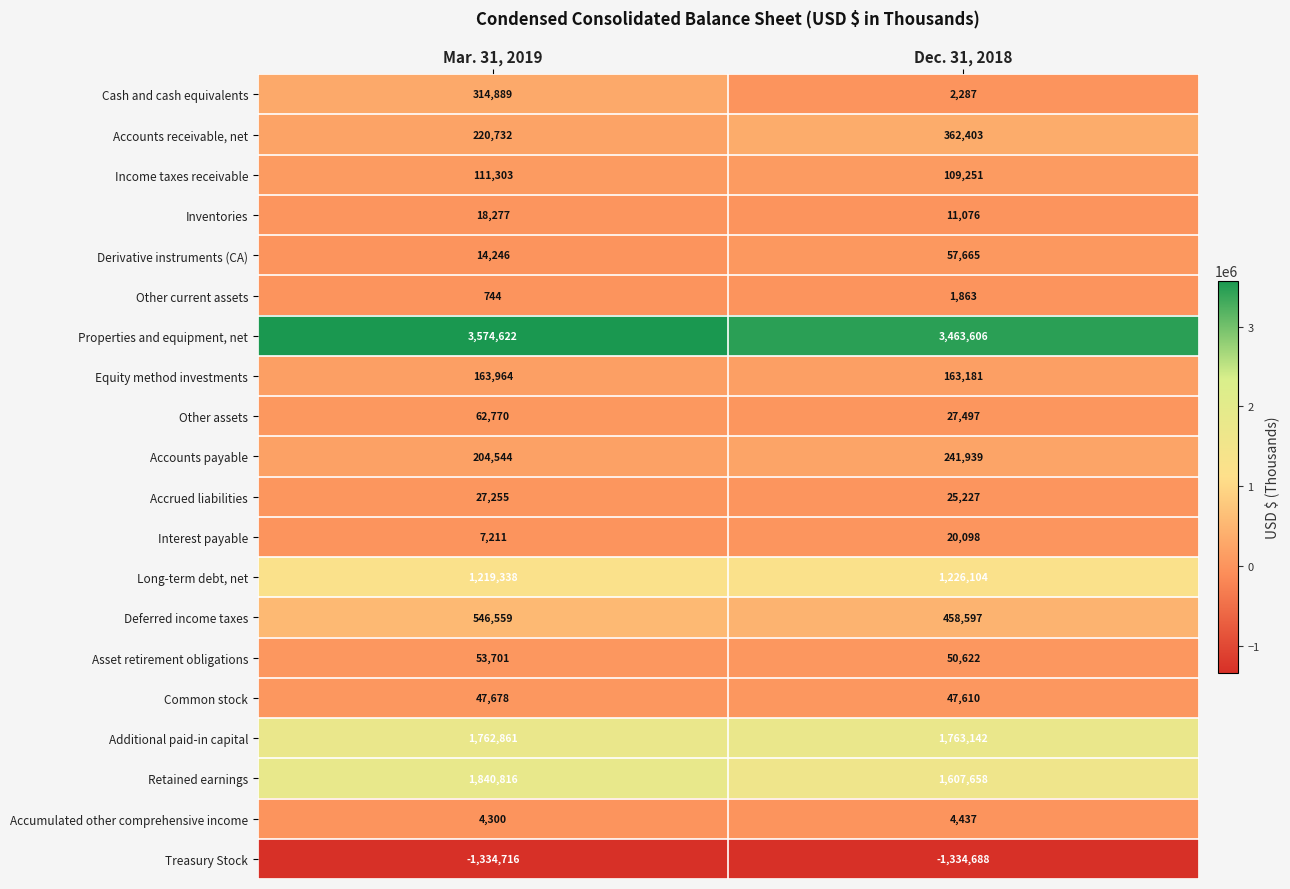

What is the approximate value of Interest payable at Mar. 31, 2019?

7211